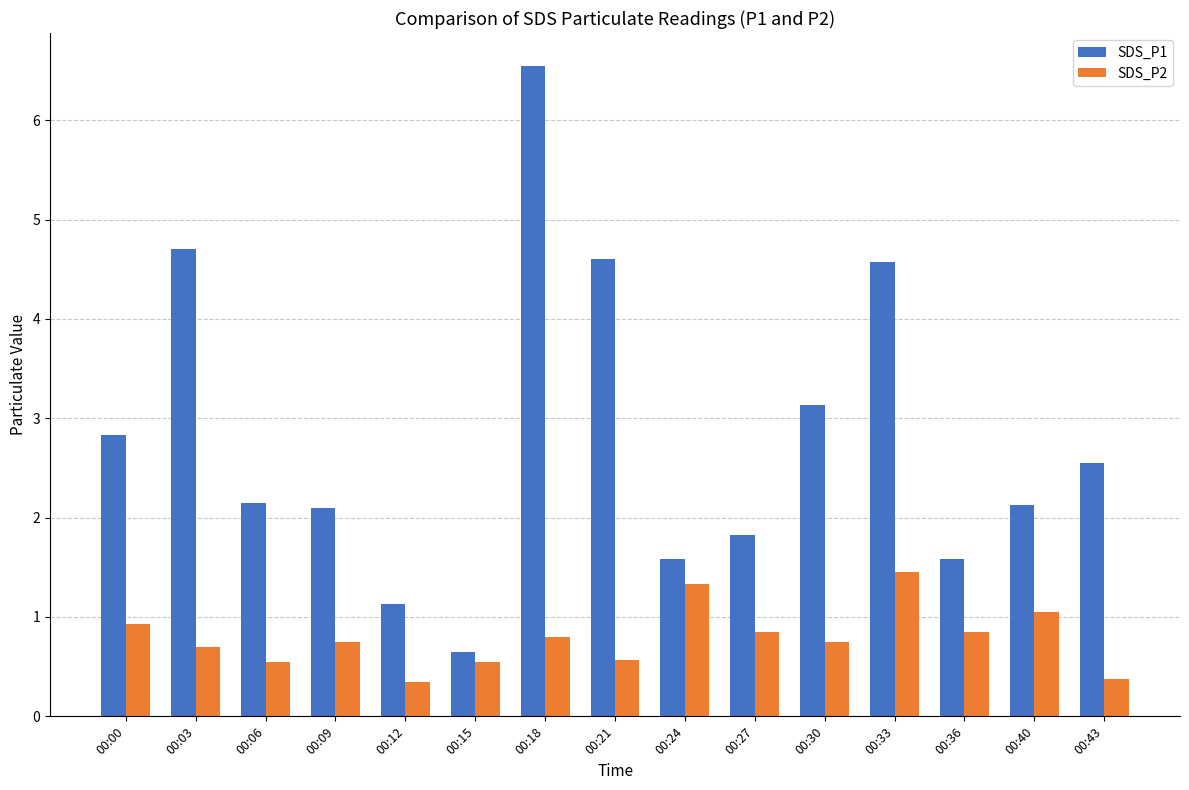

At which label does SDS_P1 reach its peak?

00:18